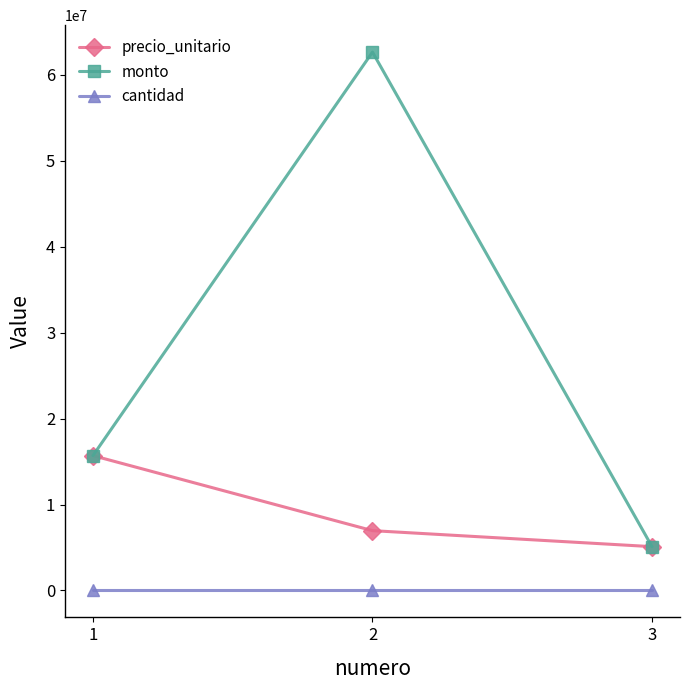

At 2, list the series in order from smallest to largest.

cantidad, precio_unitario, monto